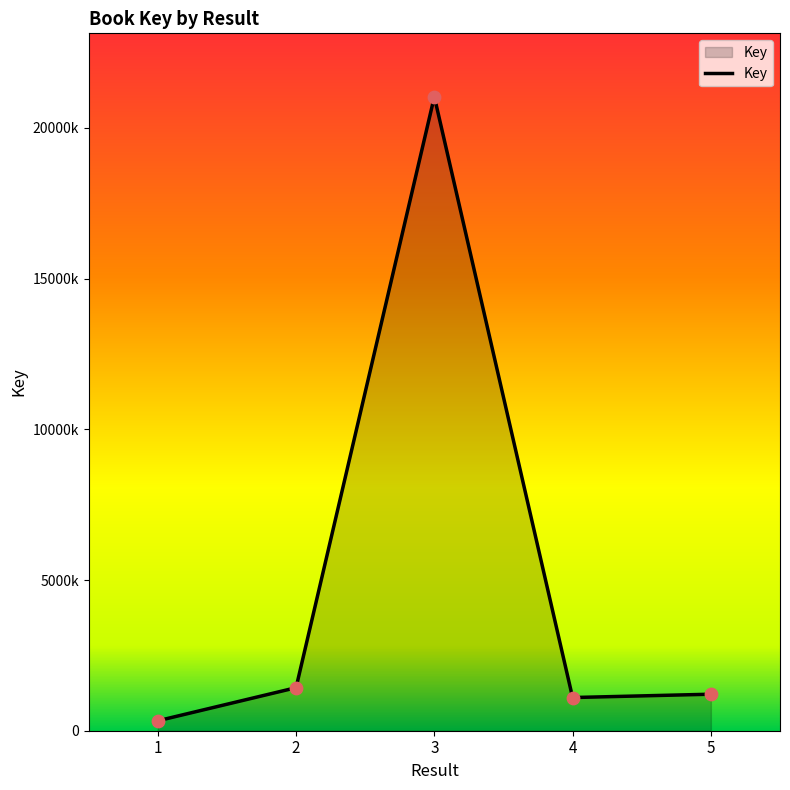

Between 3 and 2, which is larger?

3